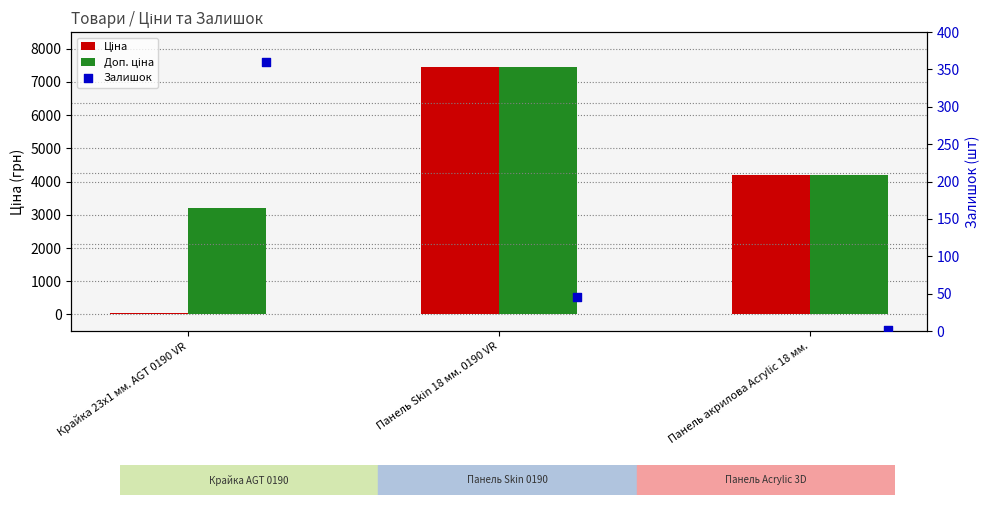

Is the value of Доп. ціна at Панель акрилова Acrylic 18 мм. greater than the value of Залишок at Панель акрилова Acrylic 18 мм.?

Yes